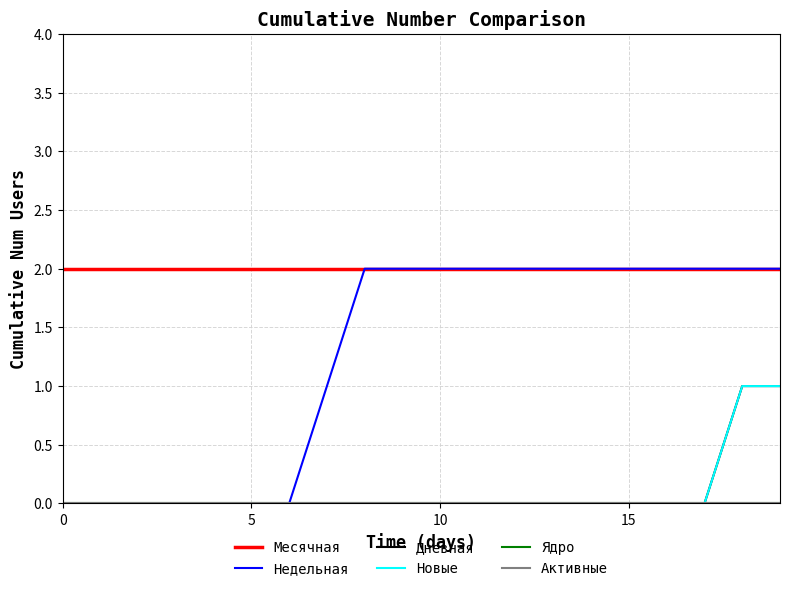

Does the chart have visible grid lines?

Yes